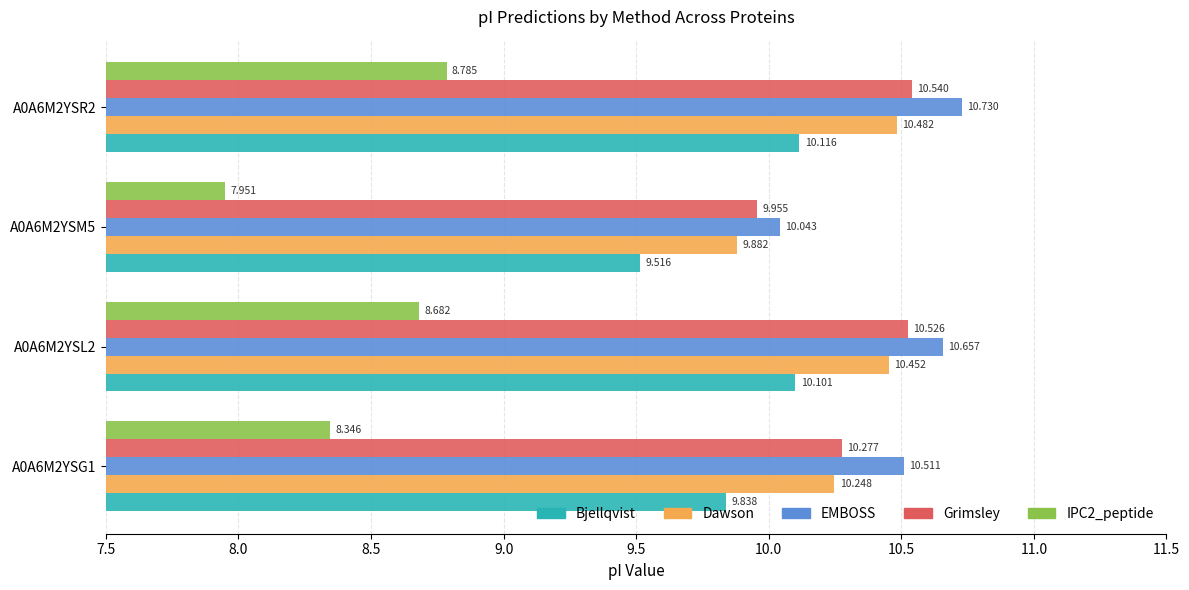

Is the value of Bjellqvist at A0A6M2YSR2 greater than the value of Grimsley at A0A6M2YSG1?

No